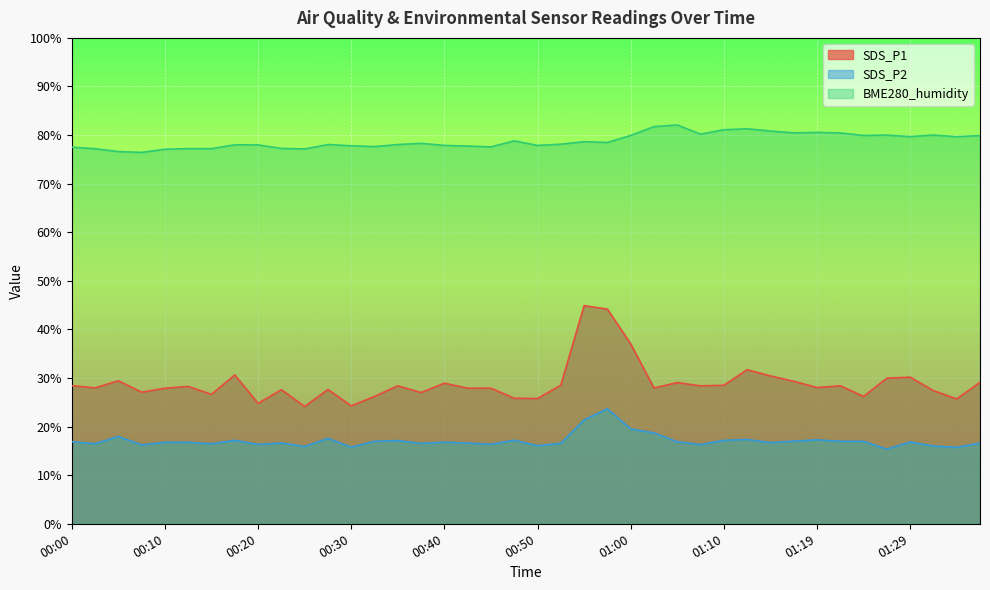

What are all the series names shown in the legend?

SDS_P1, SDS_P2, BME280_humidity